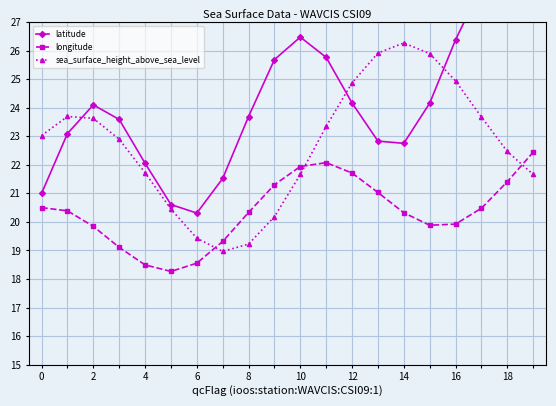

After their last crossing, which series has the higher values: sea_surface_height_above_sea_level or longitude?

longitude